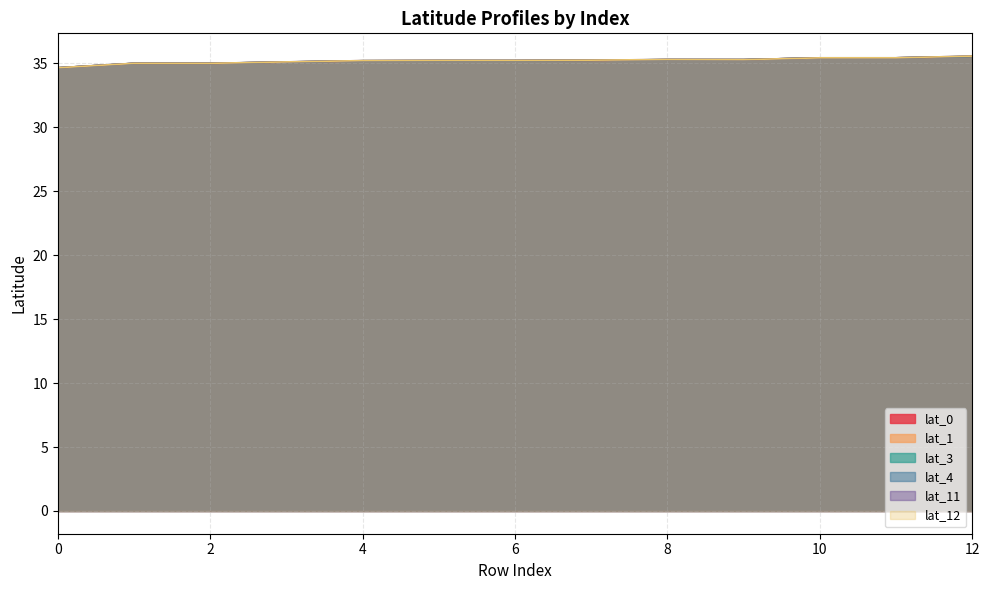

Is it true that lat_11 equals 16.7 at 10?

False